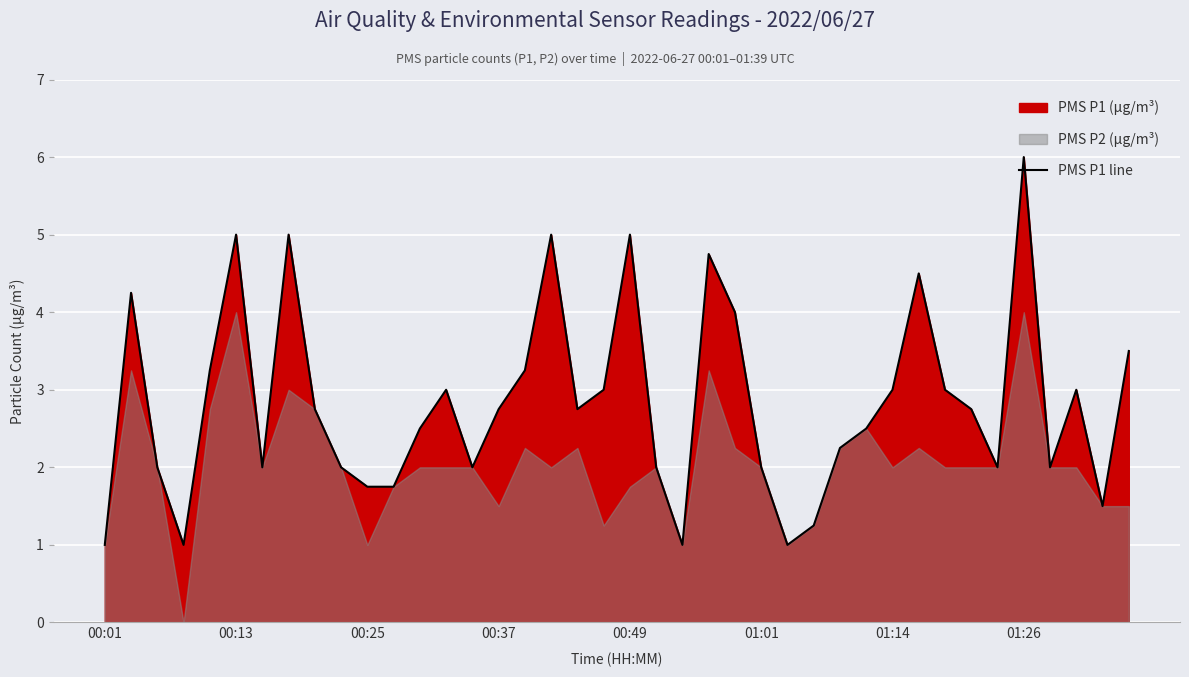

What is the highest value of the PMS P1 line series?

6.0